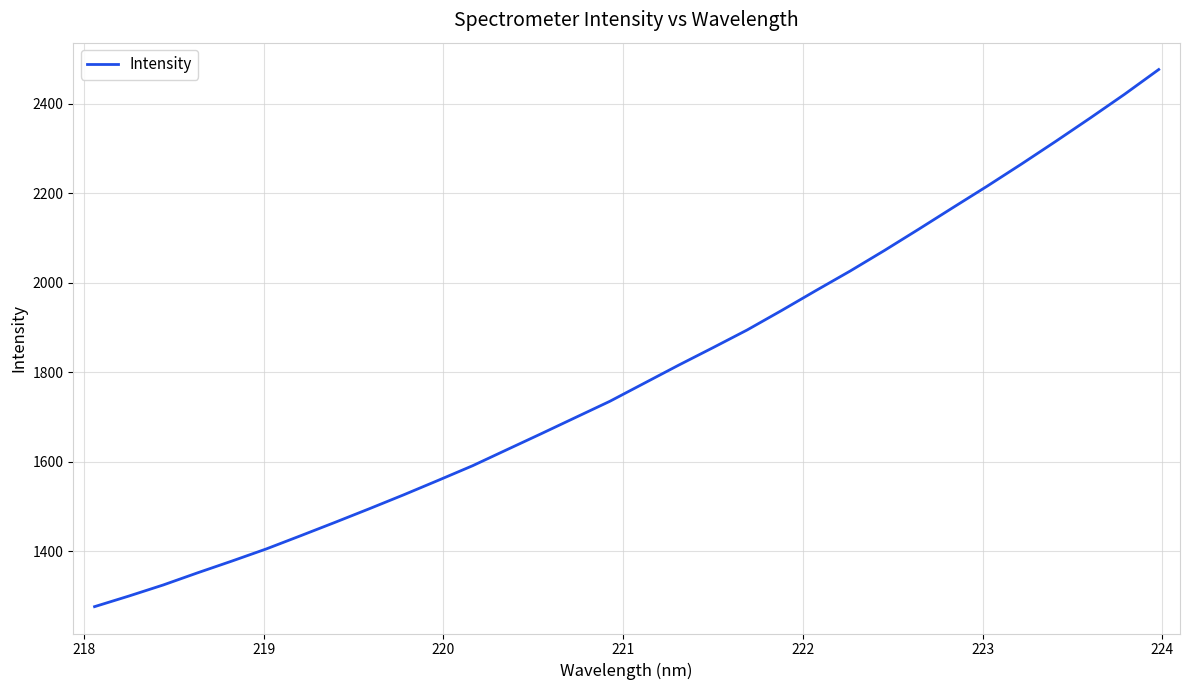

What is the smallest value displayed?

1276.3